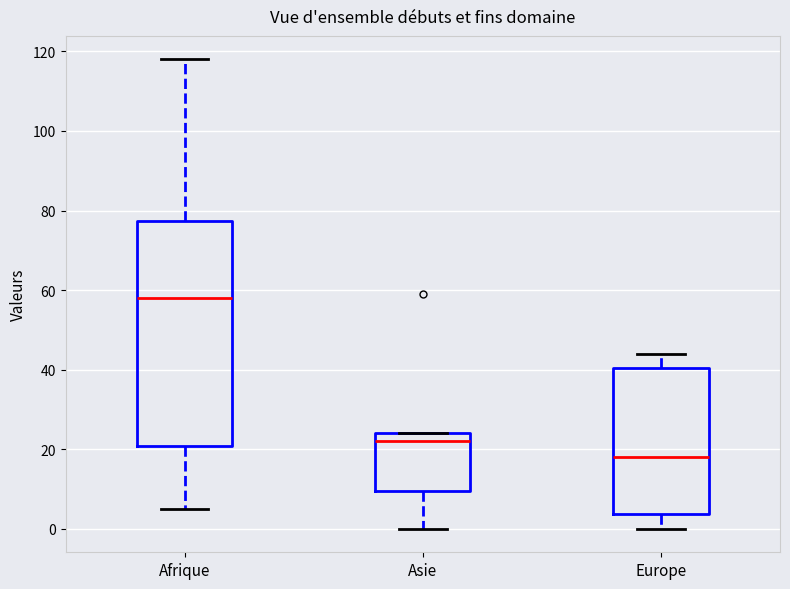

Reading left to right, transcribe this box plot: for each box, give where its median line is, the range the box spans, and where its two whiskers end, as read against the y-axis. The values are not printed on the chart, so give them approximately, as read against the axis.

Afrique: median 58, box 20 to 78, whiskers 6 to 118
Asie: median 22, box 10 to 24, whiskers 0 to 24
Europe: median 18, box 4 to 40, whiskers 0 to 44